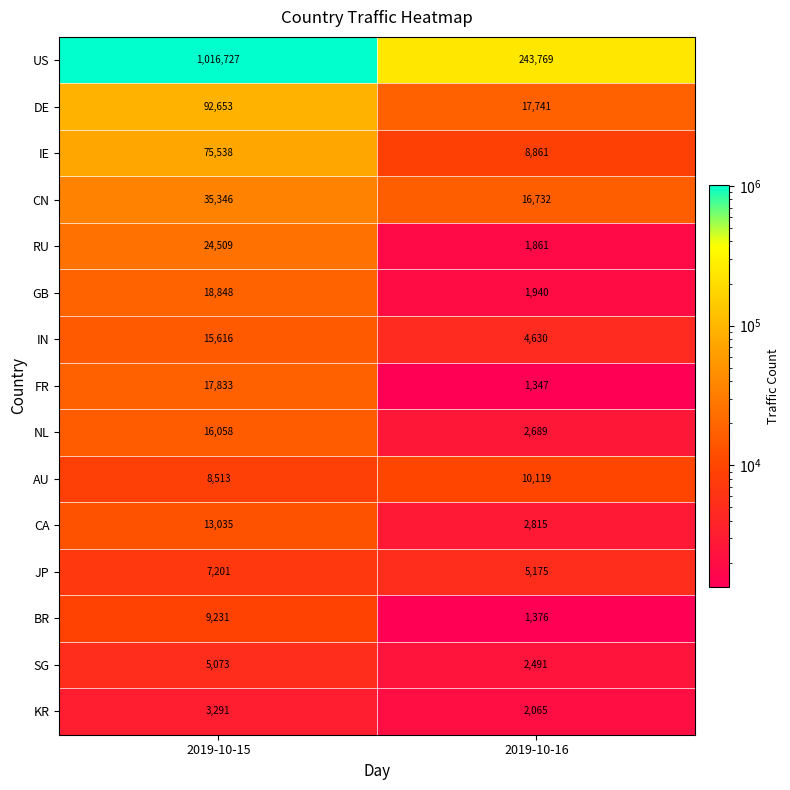

What is the total value across all series at 2019-10-15?

1359472